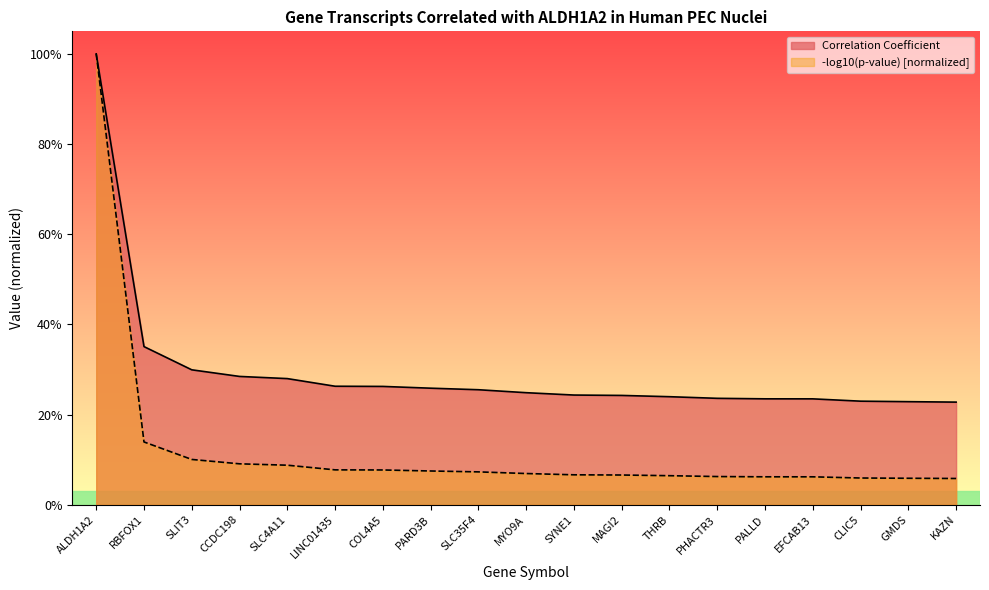

What is the difference between the maximum and minimum values in the neg_log_pvalue series?

0.9